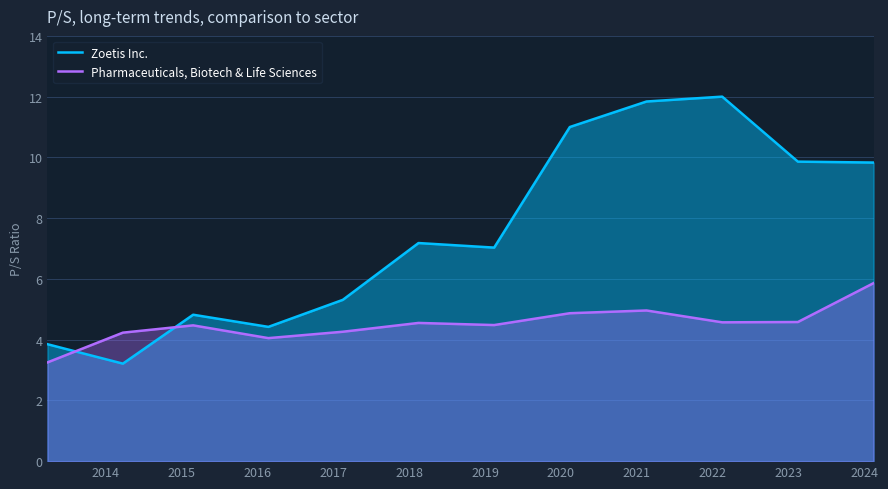

Does the chart display data point markers on the line(s)?

No